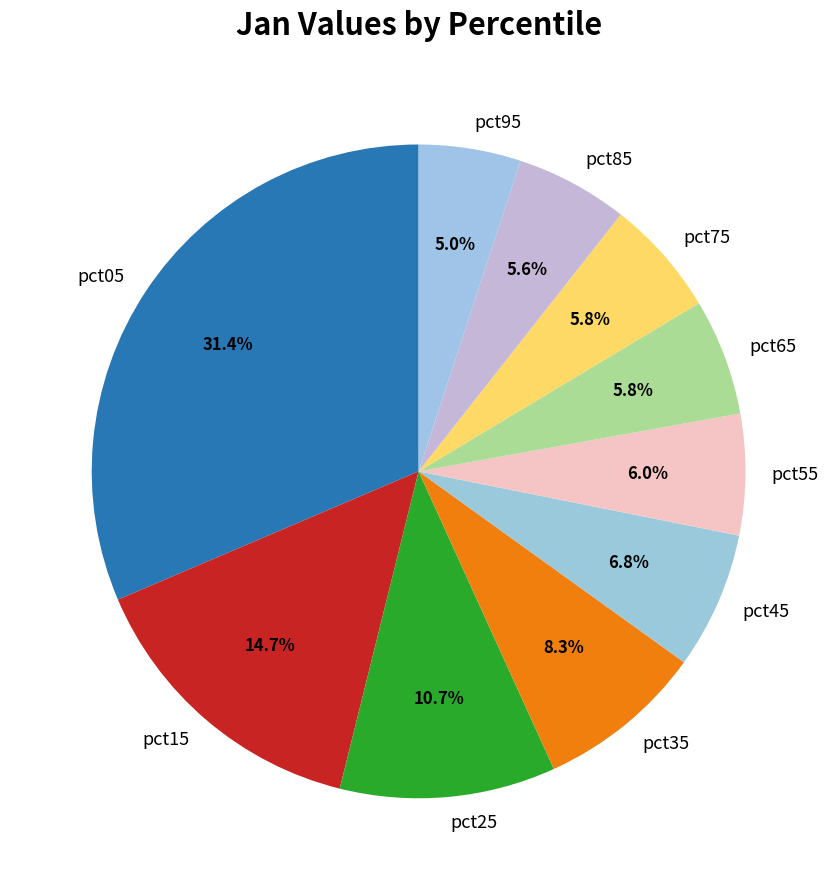

How many segments does this pie chart have?

10